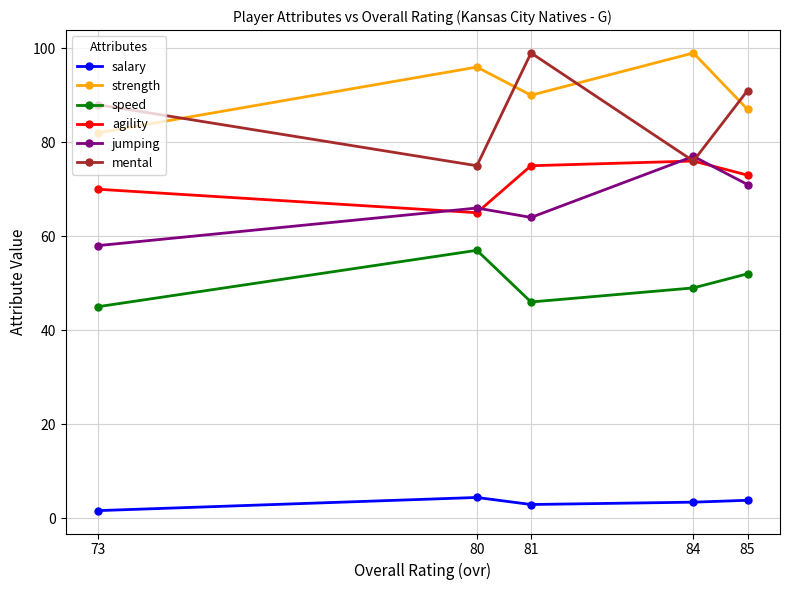

How many lines are shown in the chart?

6